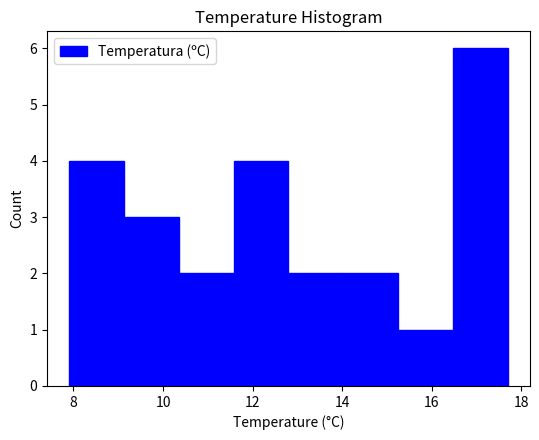

Reading left to right, list every bar in this chart as the range it spans on the x-axis followed by its height. Neither the bar edges nor the heights are printed on the chart, so give them approximately, as read against the axes.

8.0 to 9.2: 4
9.2 to 10.4: 3
10.4 to 11.6: 2
11.6 to 12.8: 4
12.8 to 14.0: 2
14.0 to 15.2: 2
15.2 to 16.4: 1
16.4 to 17.8: 6